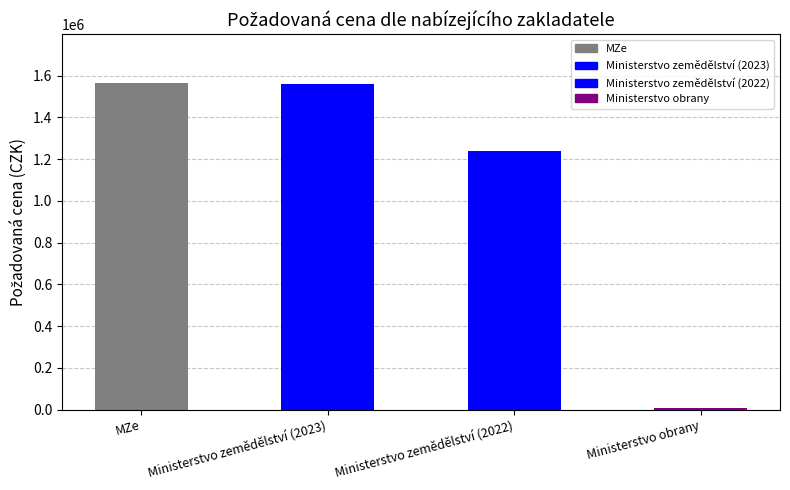

What is the difference between the maximum and minimum values?

1553770